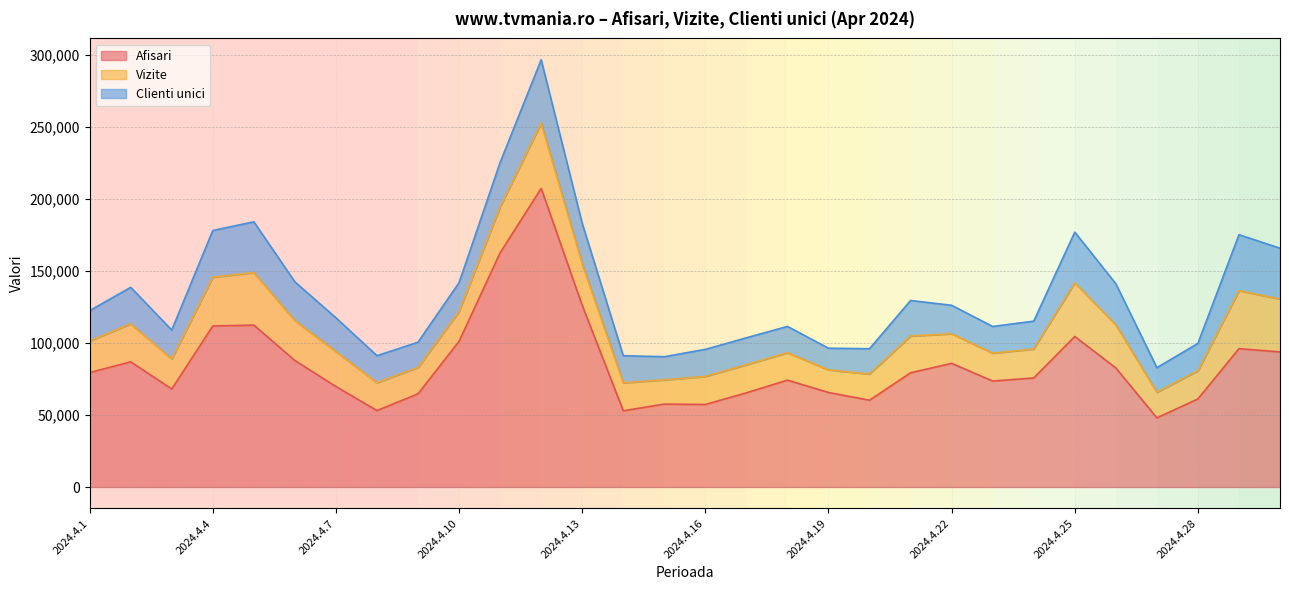

At which label is Afisari closest to 127748?

2024.4.13